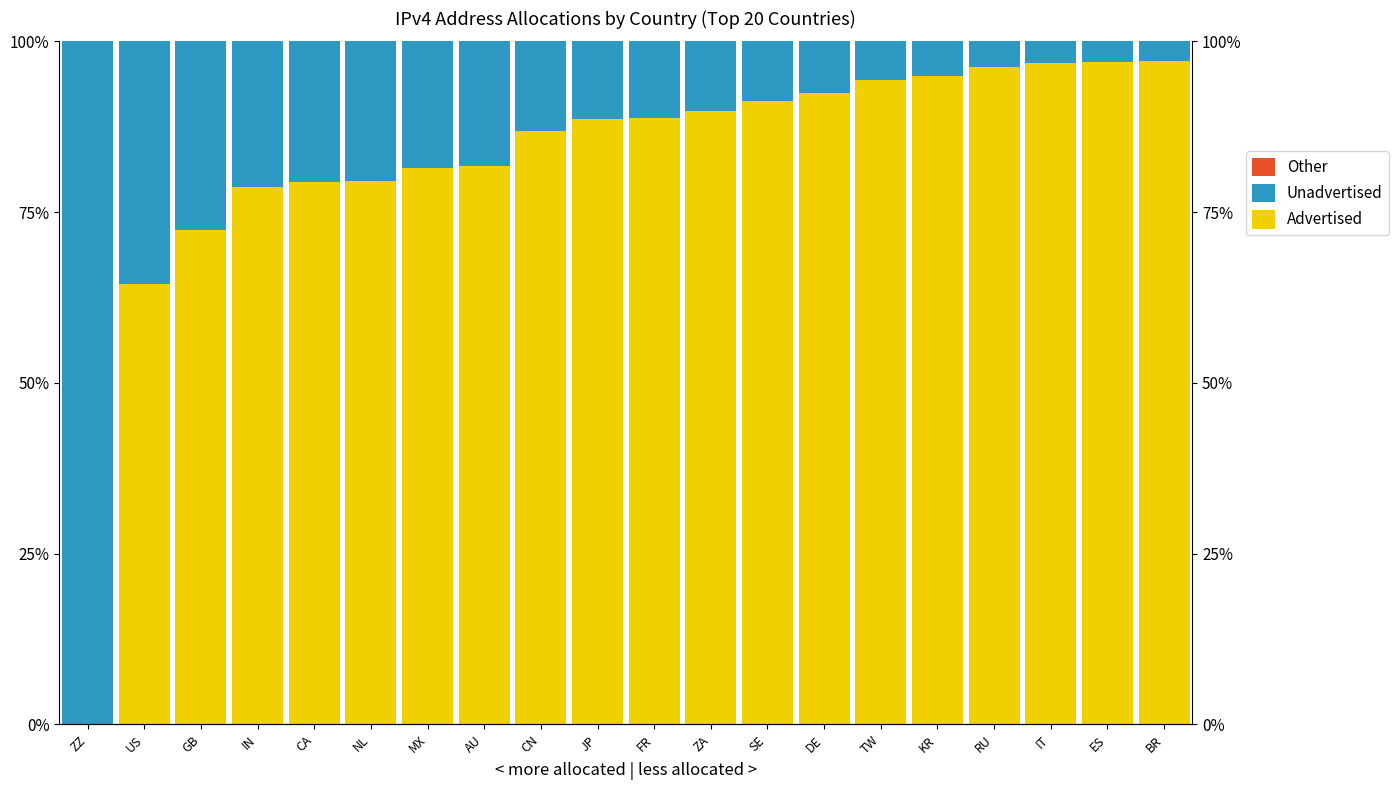

What is the spread (max minus min) of values at KR?

94.9